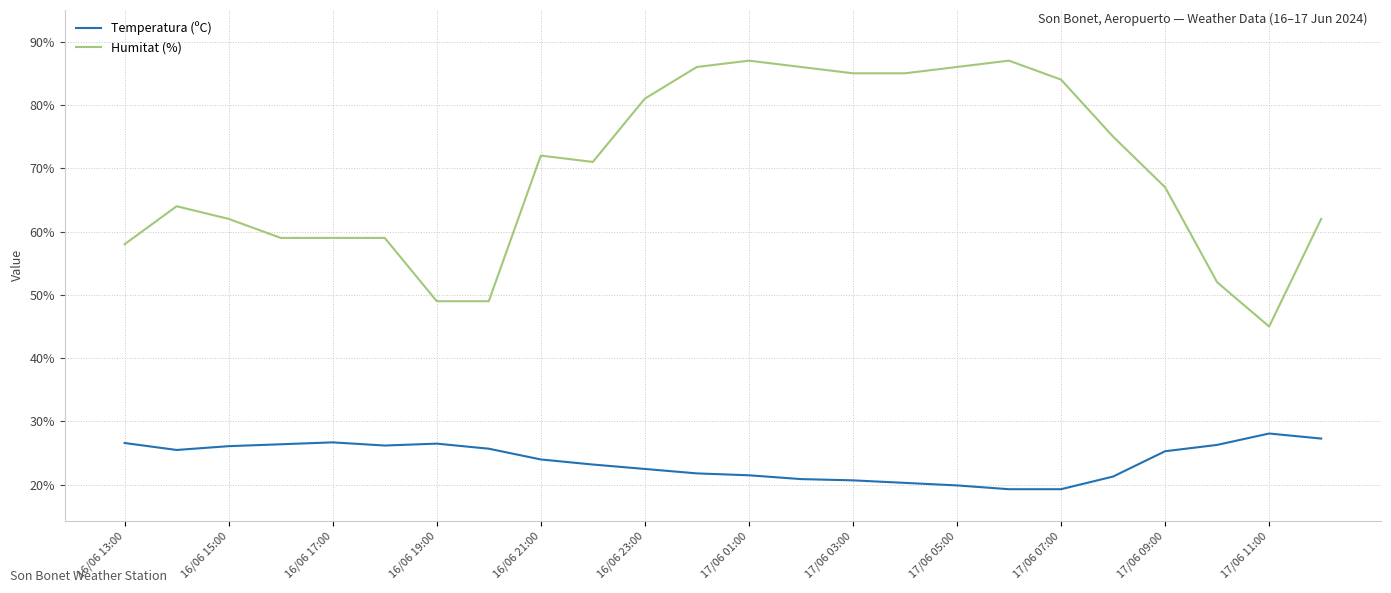

Does the chart display data point markers on the line(s)?

No